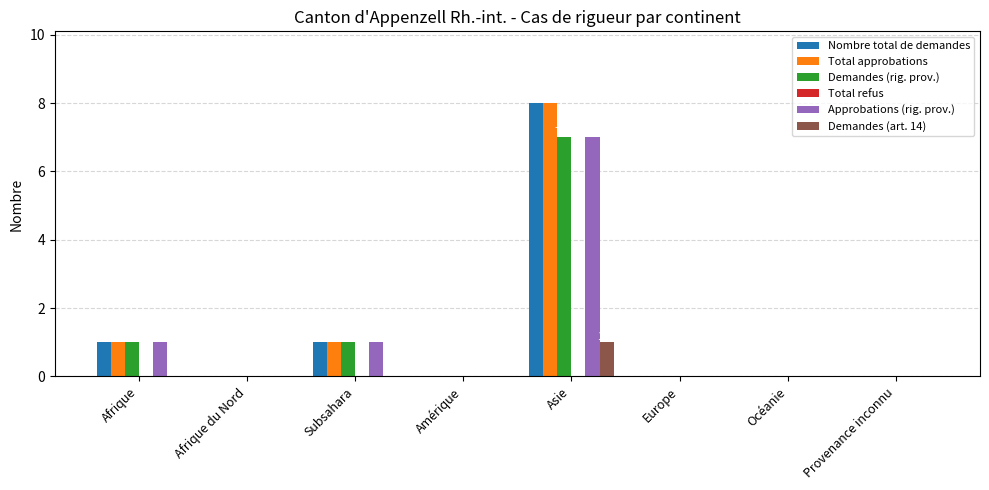

What is the total value across all series at Afrique?

4